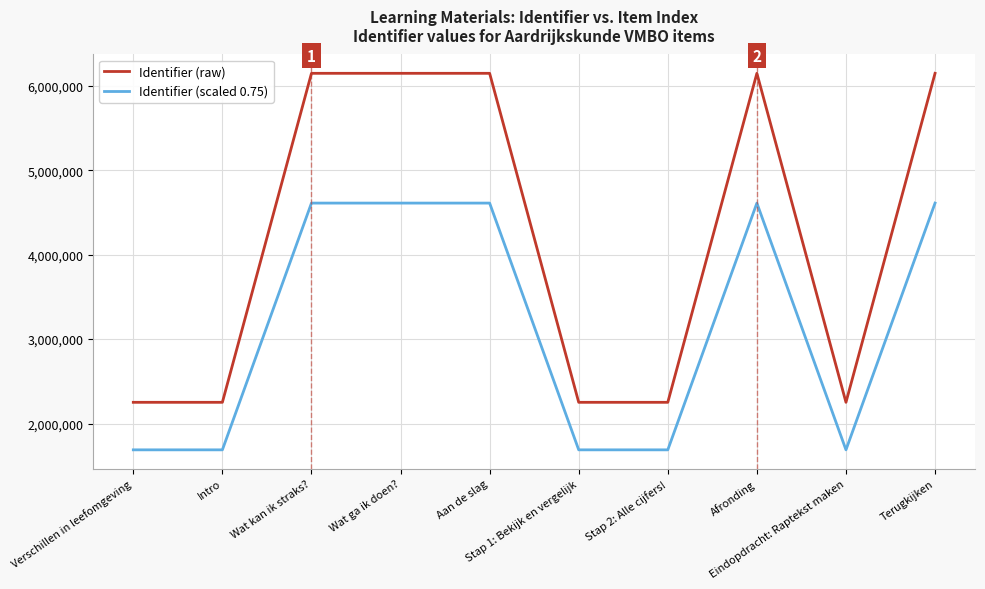

What value does the Identifier (raw) series have at Verschillen in leefomgeving?

2251349.0